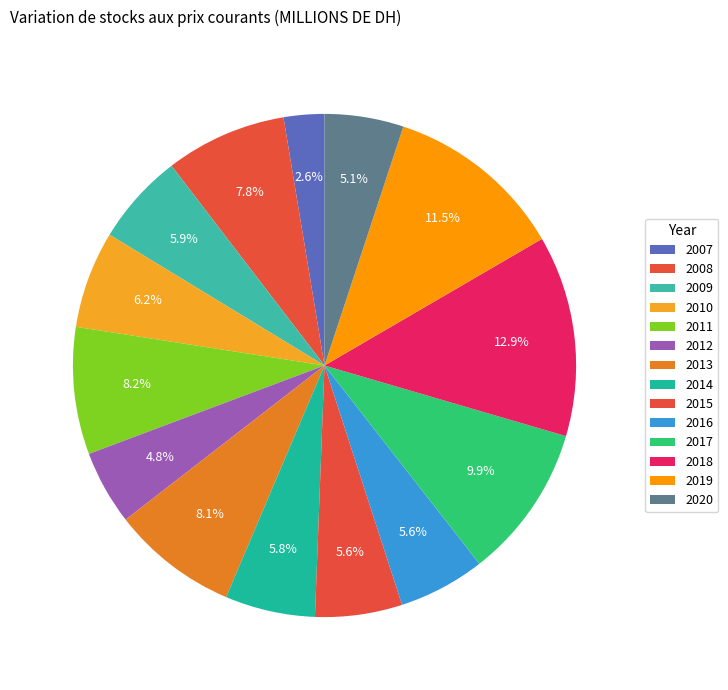

Which category has the biggest portion of the pie?

2018